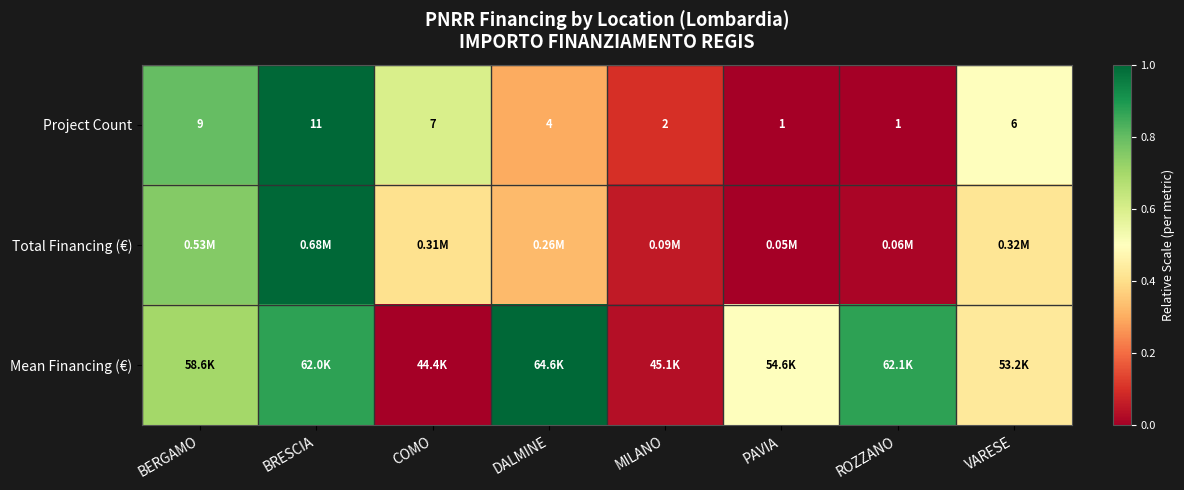

At how many categories does at least one series exceed 0?

8